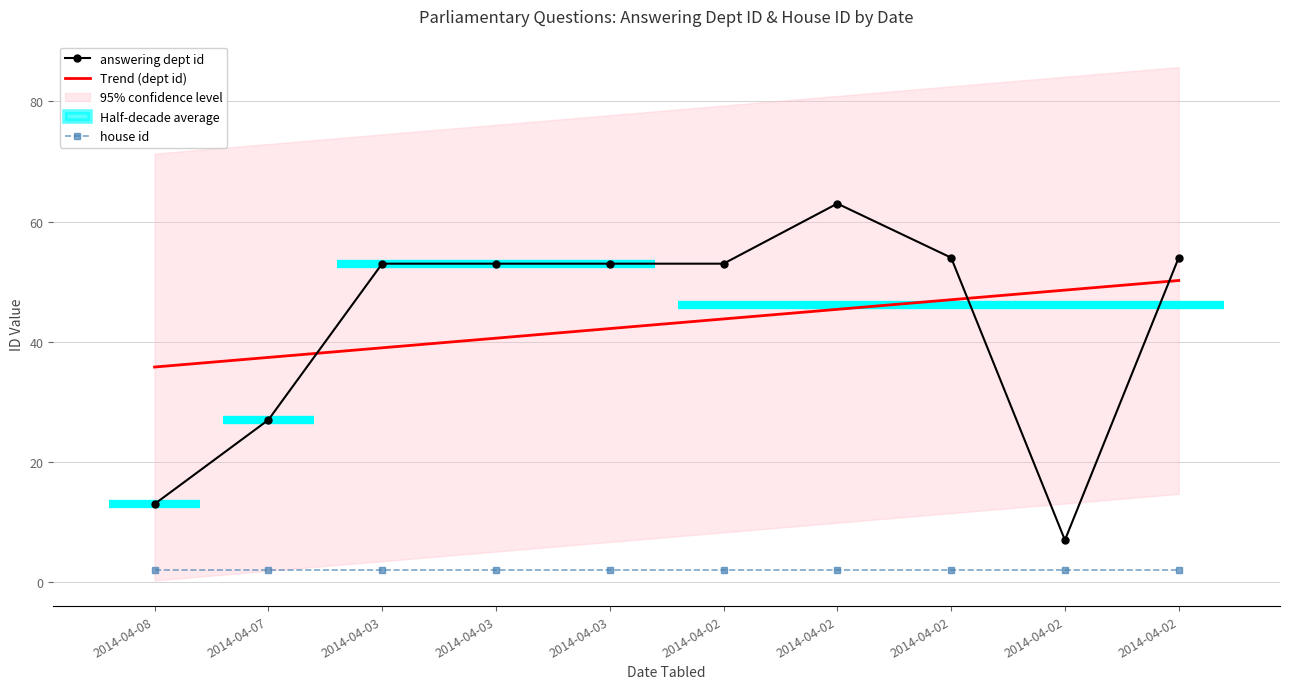

At which category is the sum across all series the highest?

2014-04-02